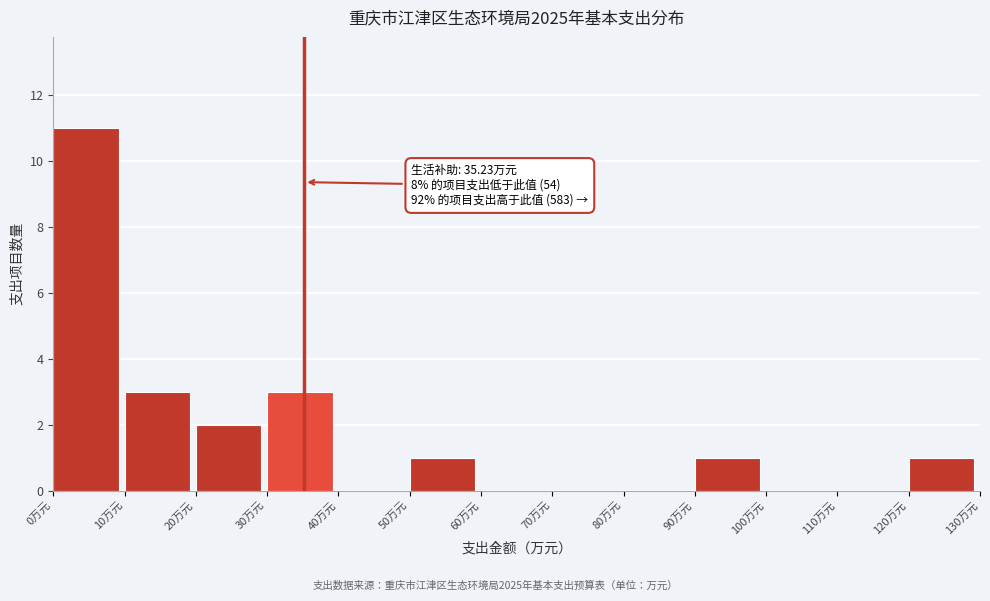

Which range on the x-axis has the tallest bar?

0 to 10